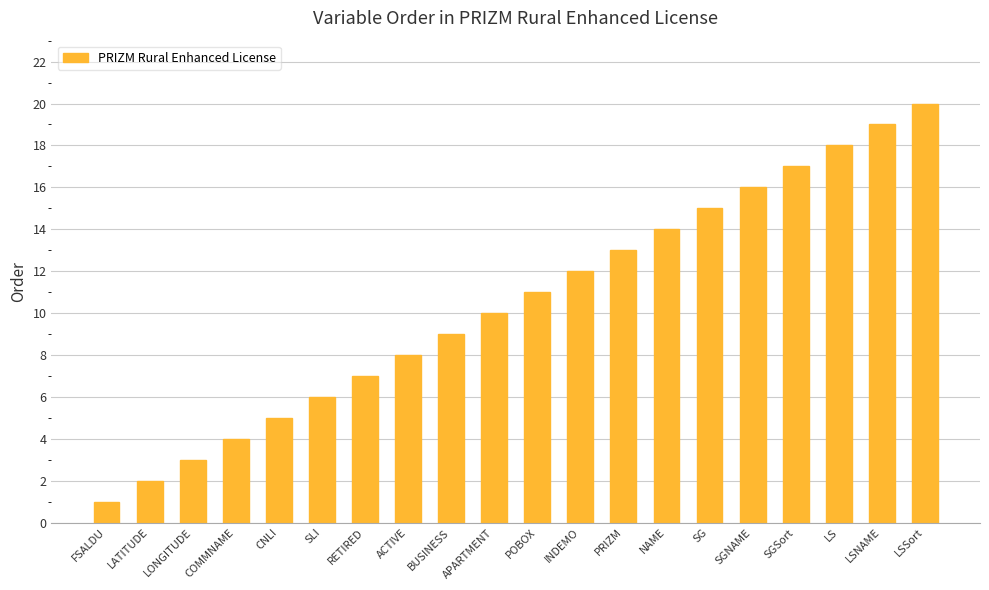

What is the sum of all values?

210